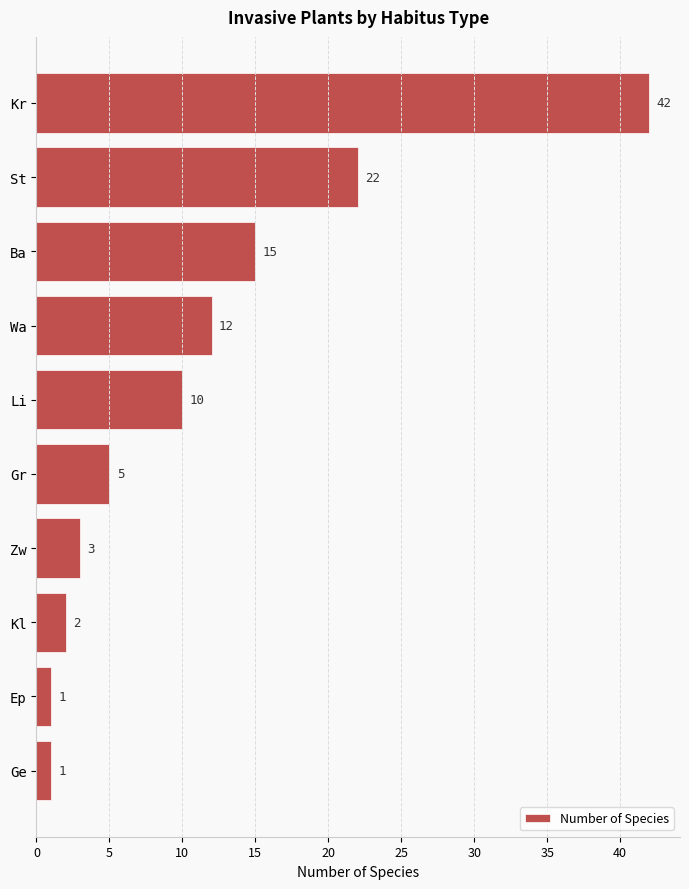

What is the smallest value displayed?

1